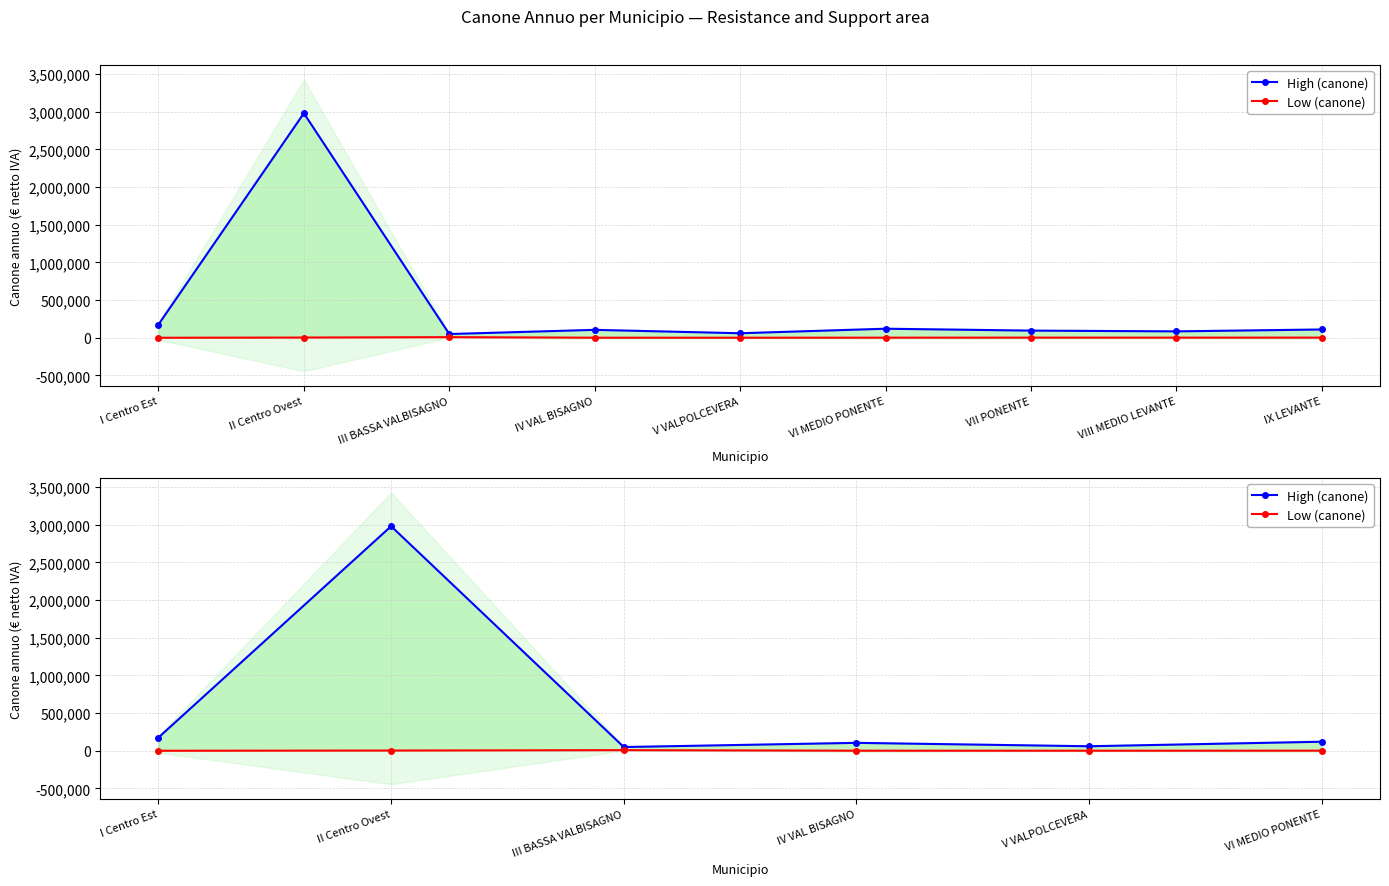

The value of Low (canone) at IV VAL BISAGNO is 721. True or false?

False